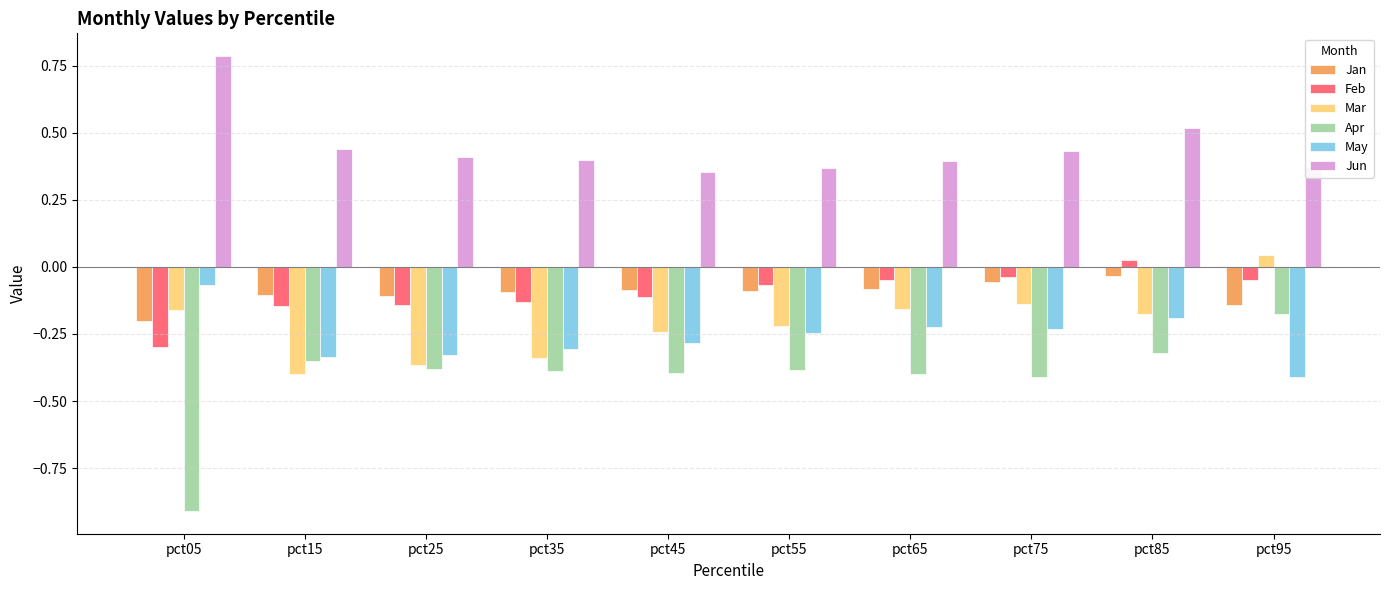

At which category is the sum across all series the highest?

pct85